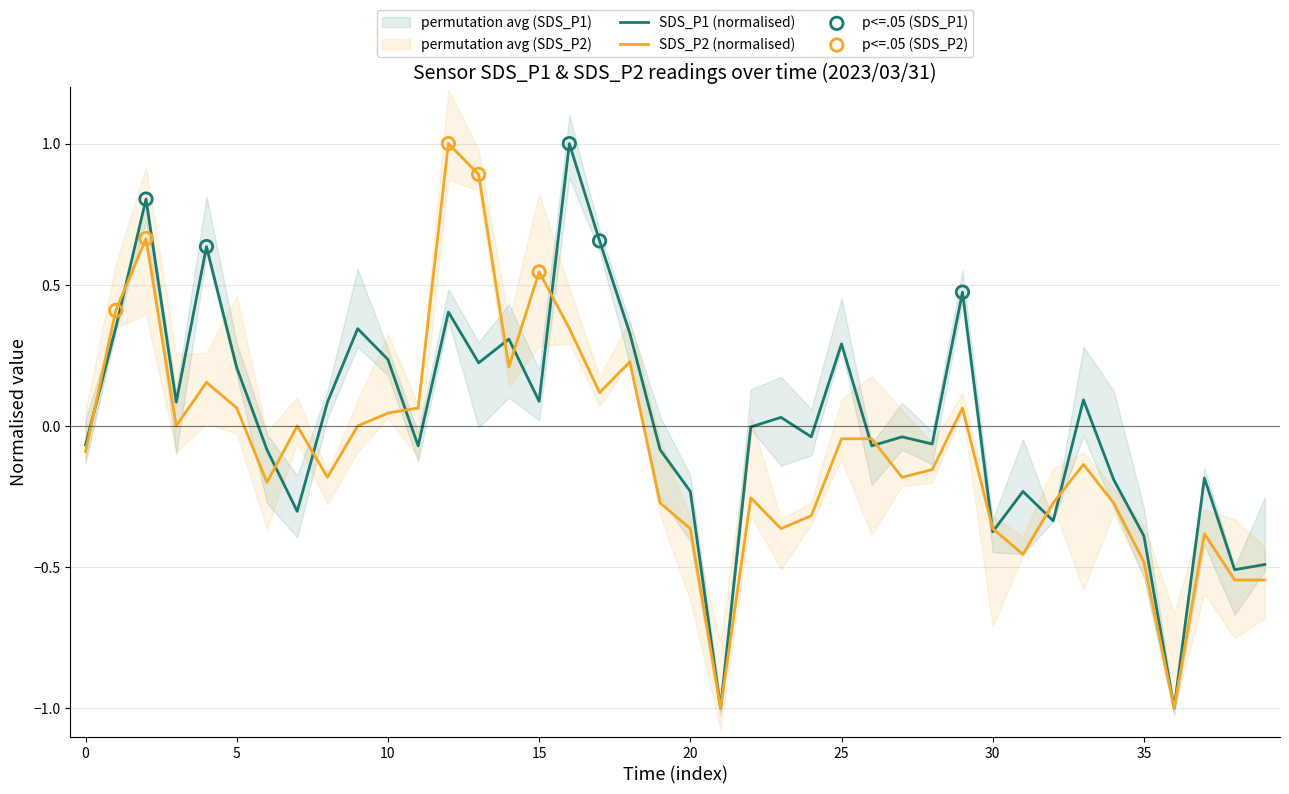

Which series has the largest total across all categories?

SDS_P1